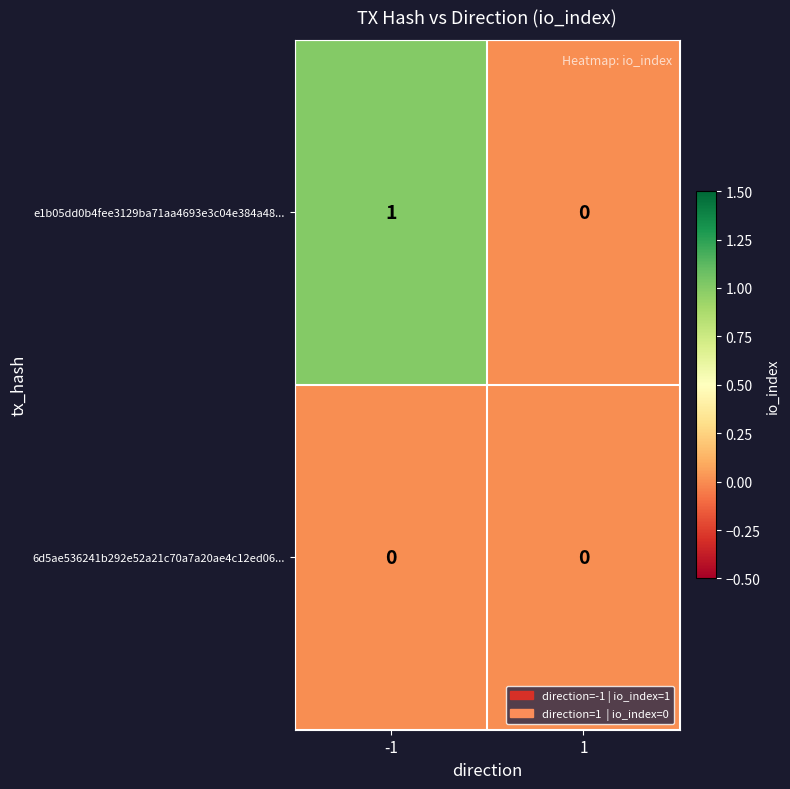

How many values in e1b05dd0b4fee3129ba71aa4693e3c04e384a48... are above zero?

1